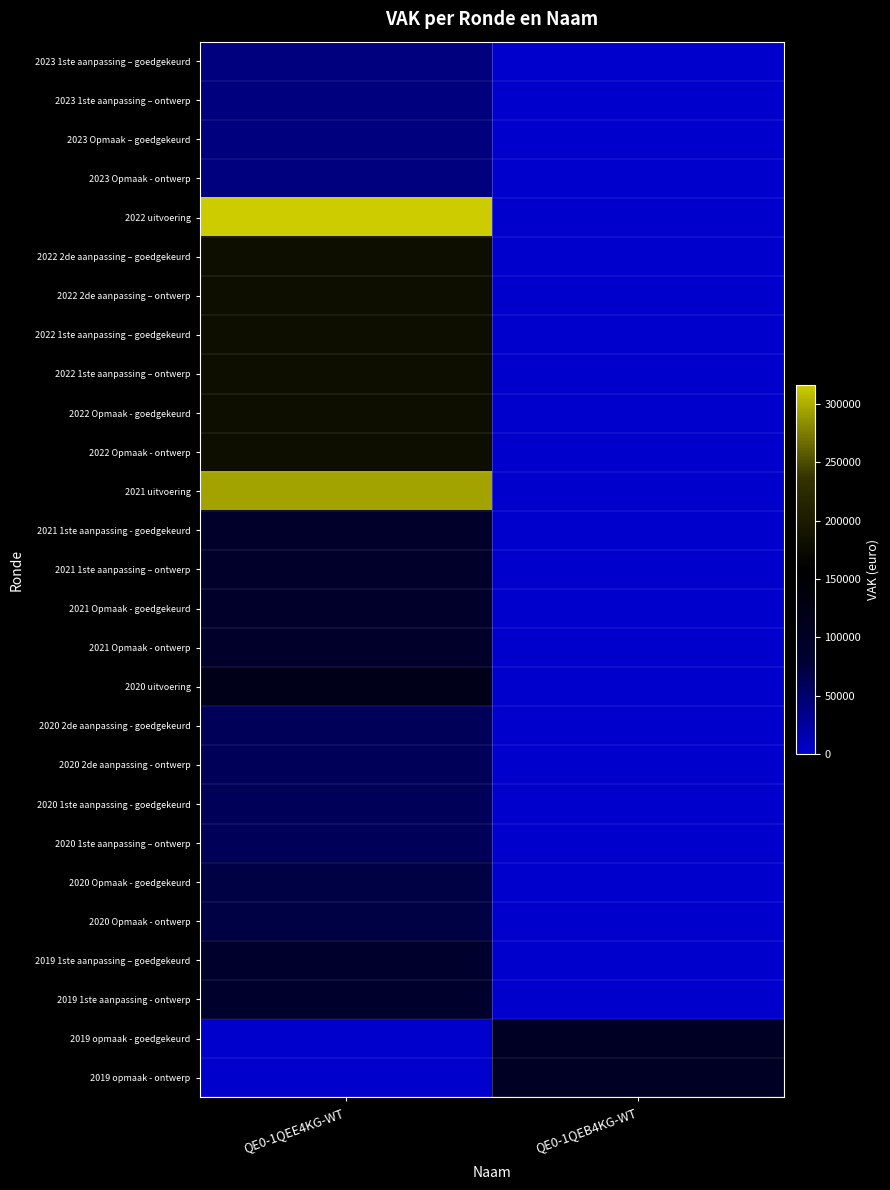

Which series changed the most between QE0-1QEE4KG-WT and QE0-1QEB4KG-WT?

2022 uitvoering